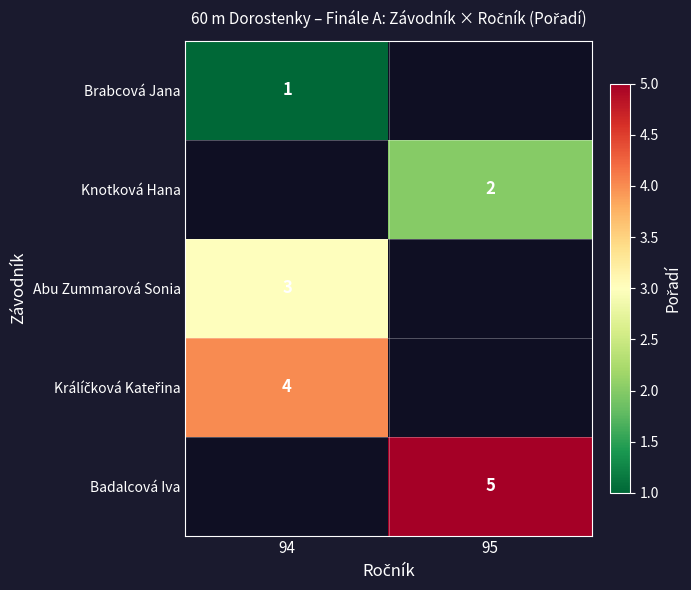

Is the value of Knotková Hana at 95 greater than the value of Badalcová Iva at 95?

No